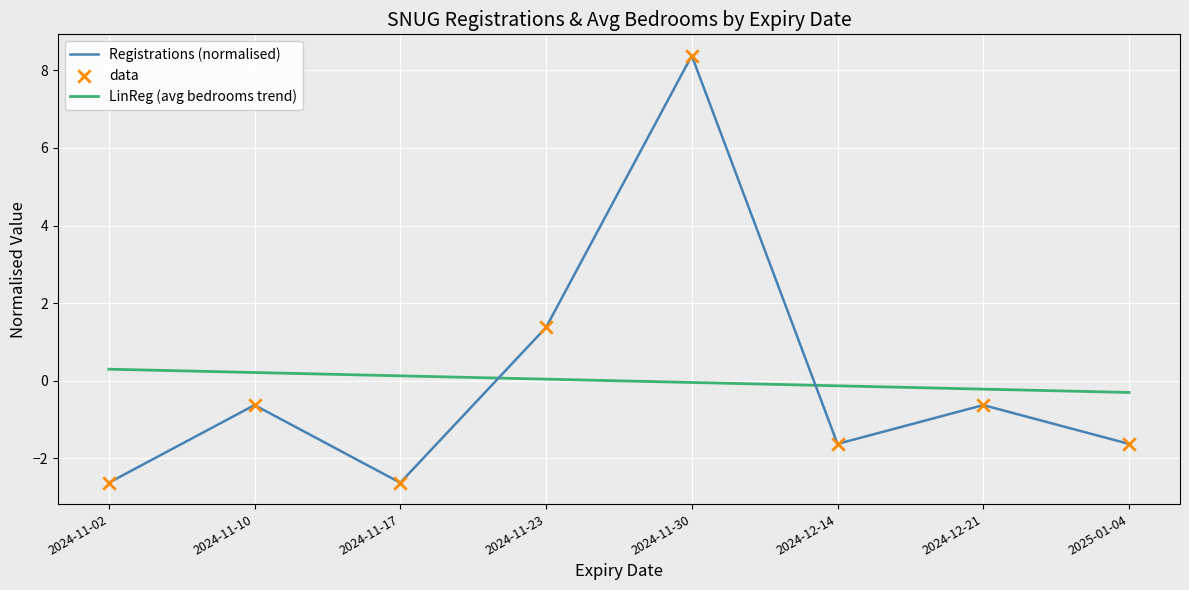

What is the maximum value shown in the chart?

8.4